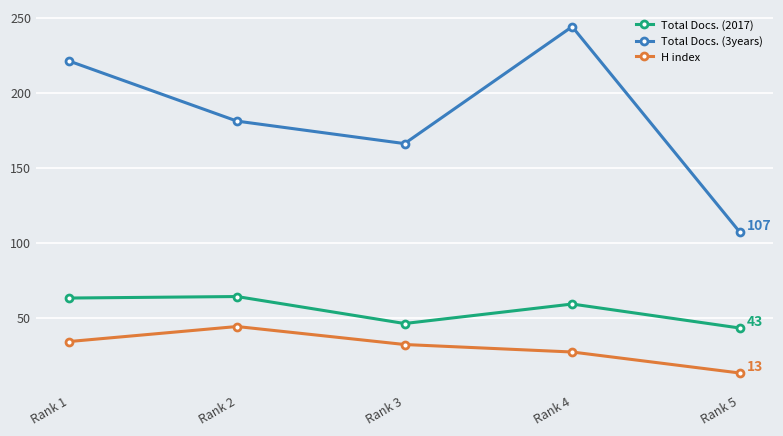

Where is the first local maximum for H index?

Rank 2